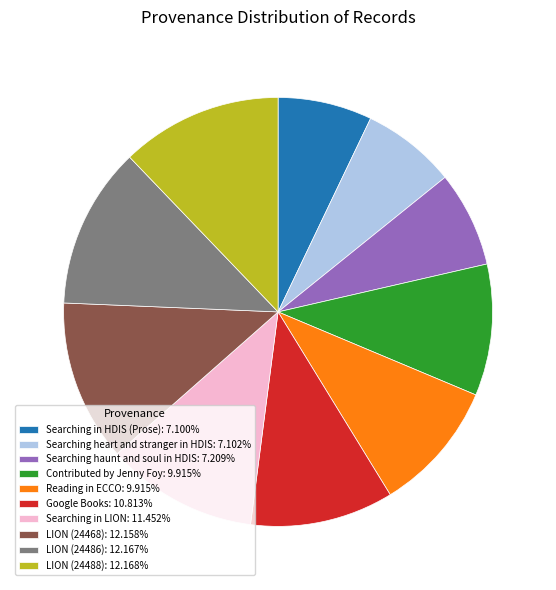

Is there a majority slice in this chart?

No